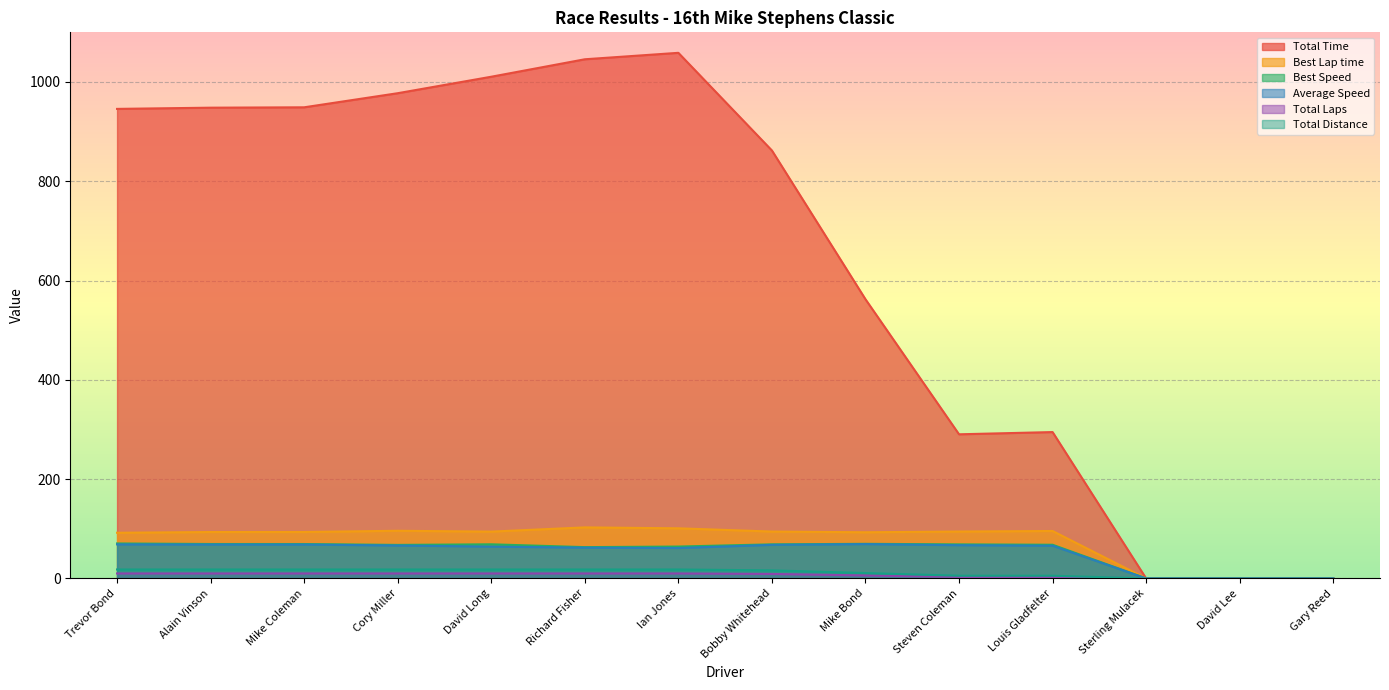

Does the chart display data point markers on the line(s)?

No